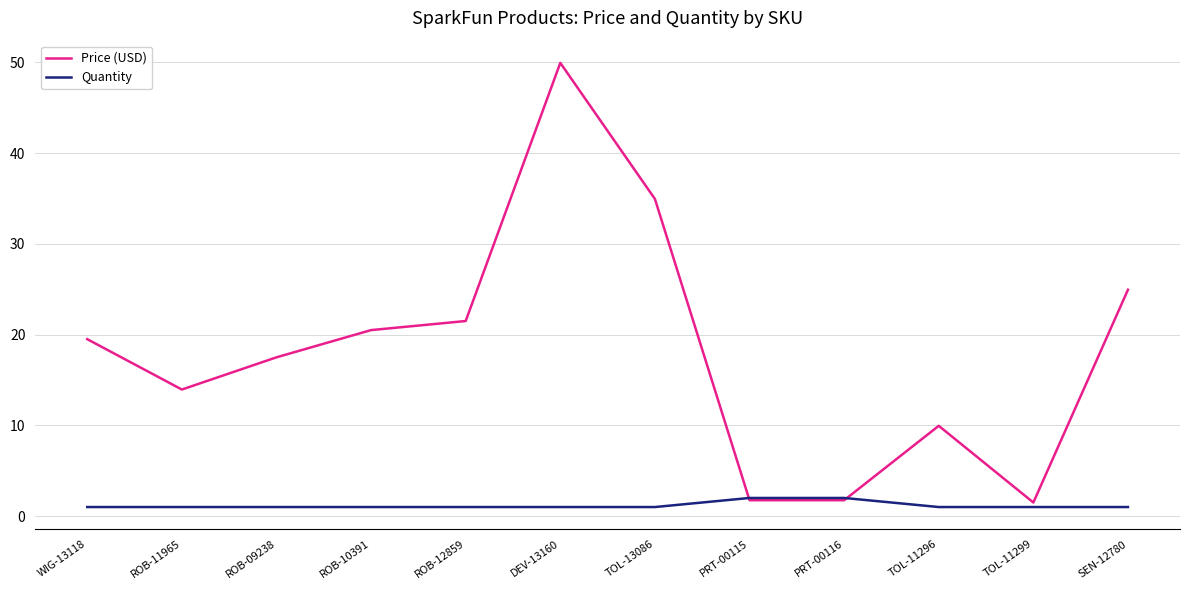

The Quantity series shows 1.0 at DEV-13160. True or false?

True